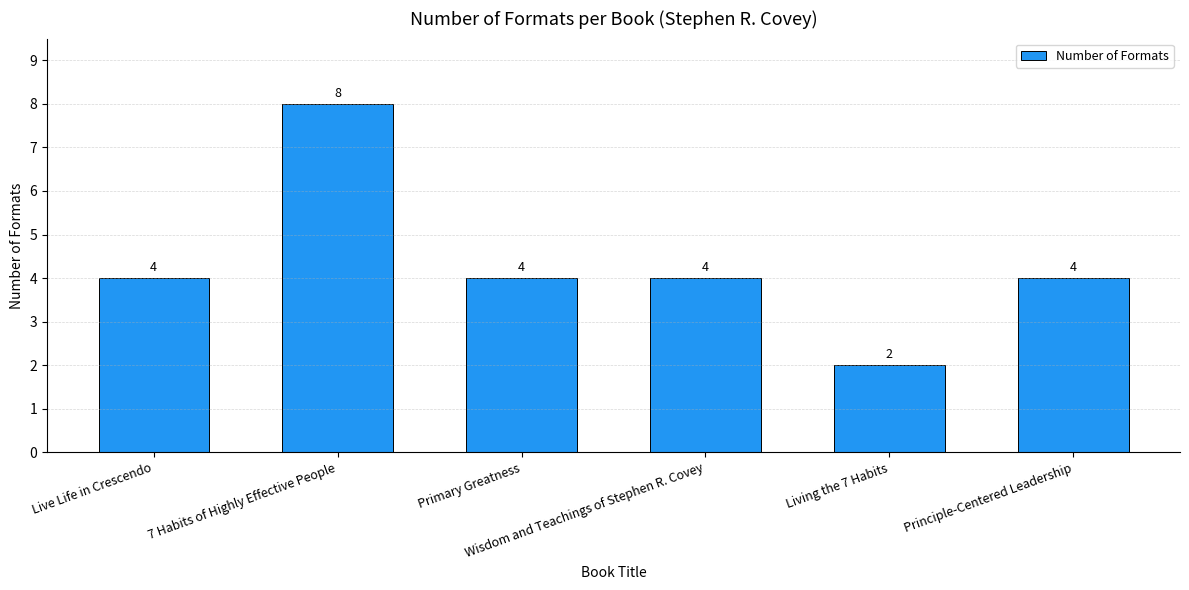

Which label corresponds to the largest value in the chart?

7 Habits of Highly Effective People